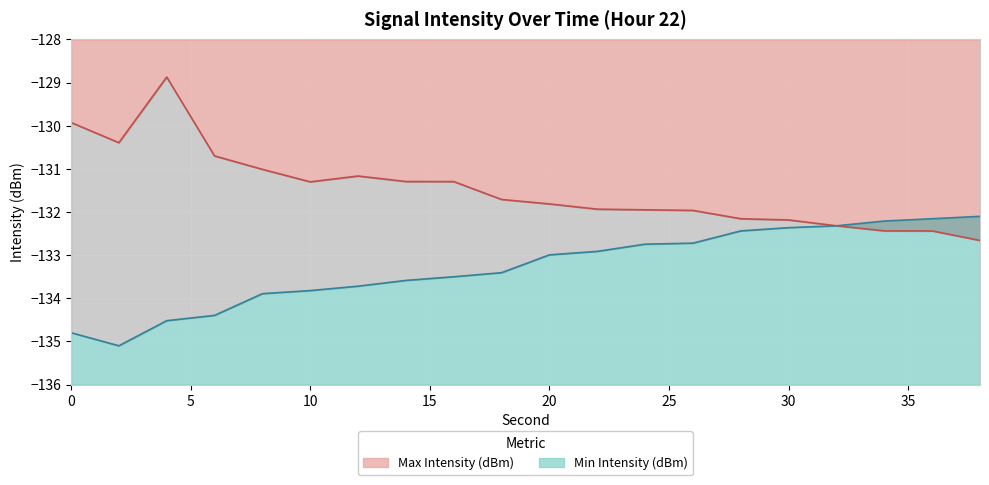

Is it true that Min Intensity (dBm) equals -32.9 at 4?

False